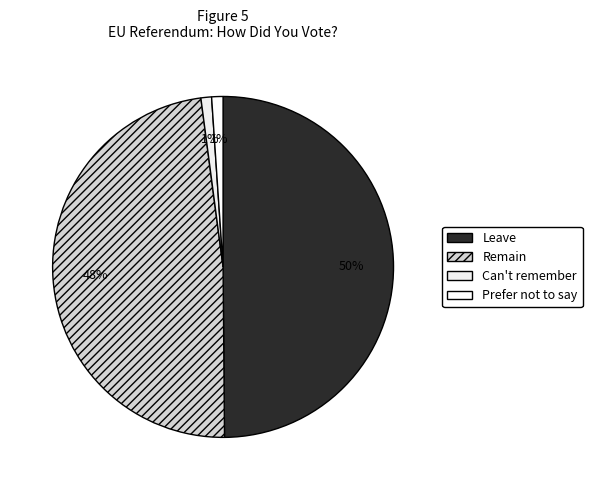

To the nearest percent, what is the average slice percentage?

25%